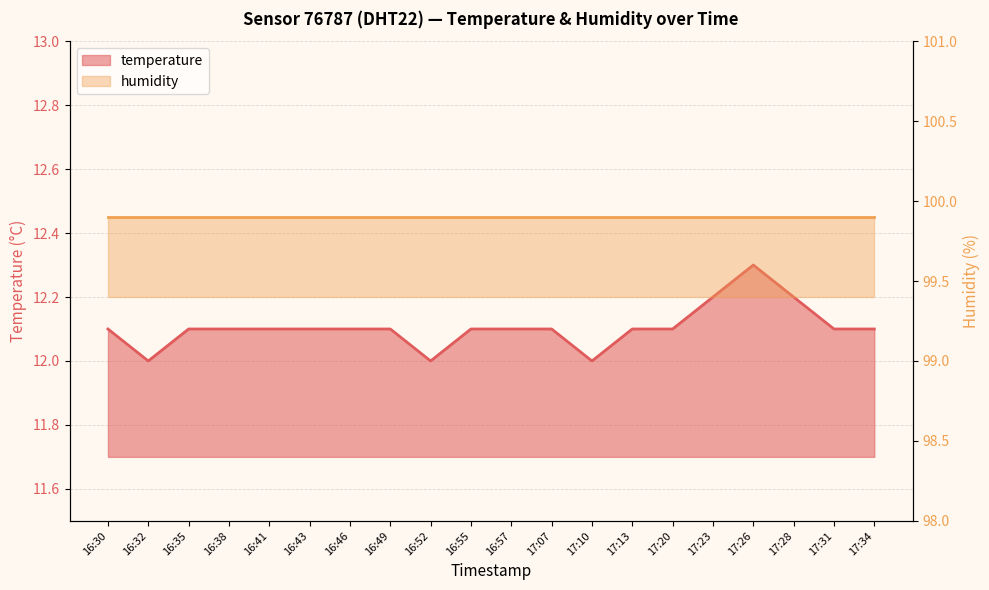

What position from the left is 16:32?

2